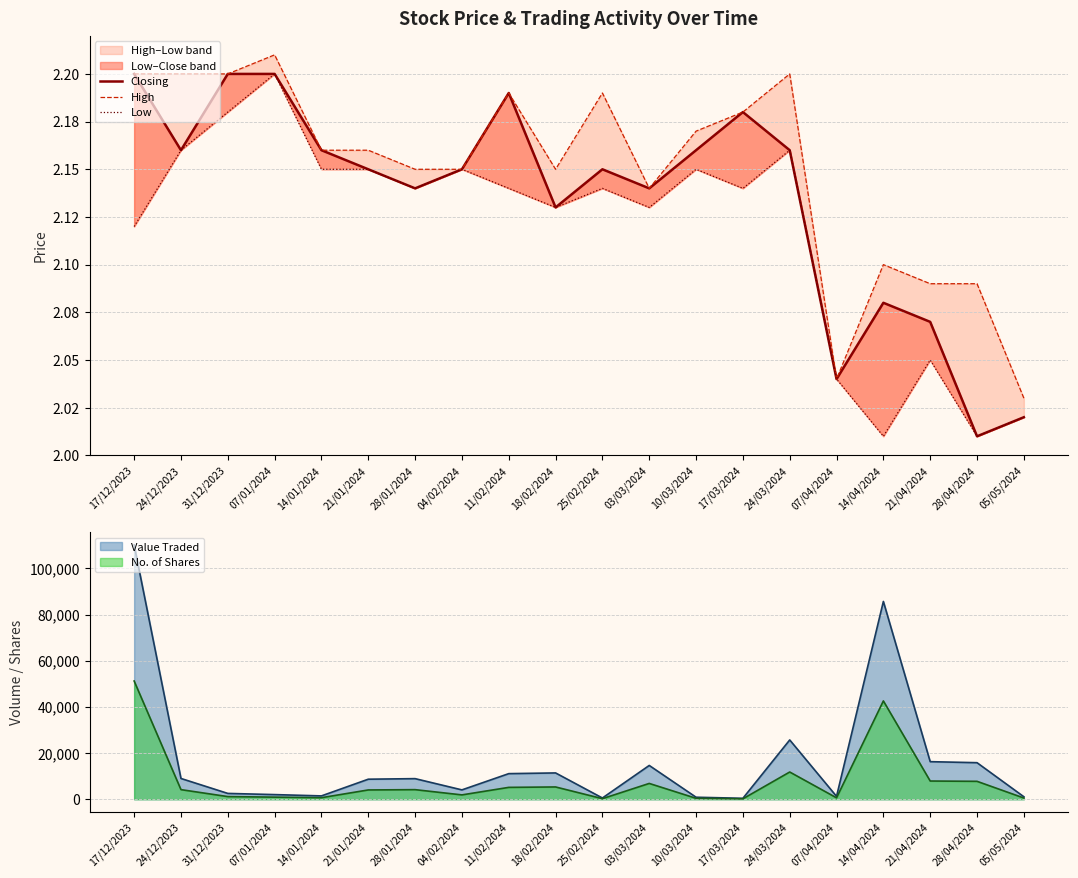

Rank the series by their maximum value, from lowest to highest.

Closing, Low, High